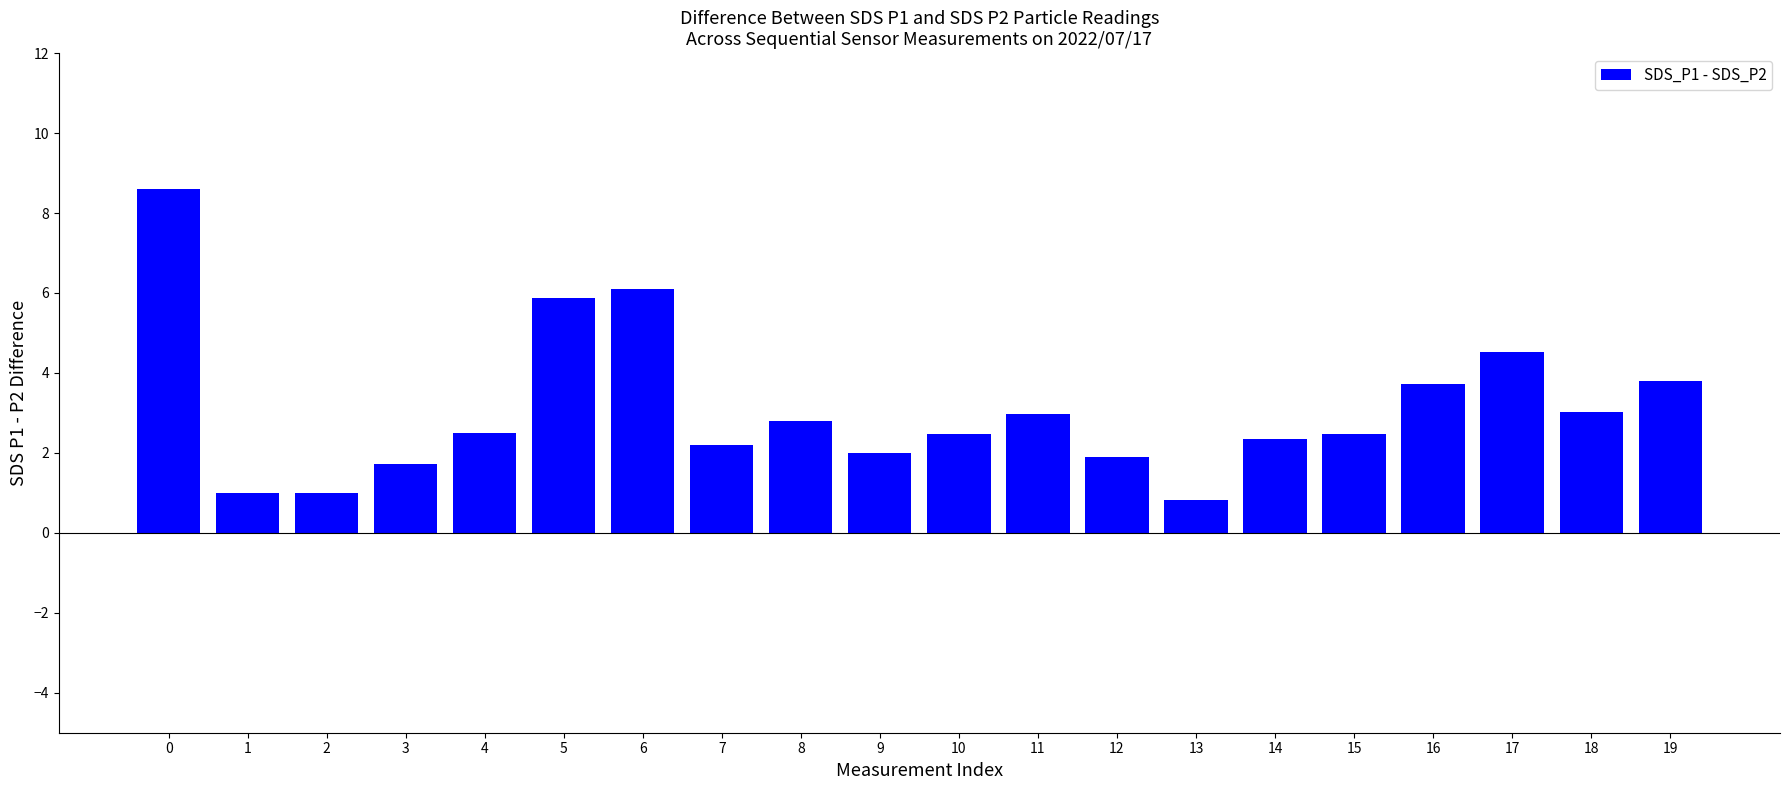

Reading right to left, extract all data points from this chart.

19=3.8	18=3.0	17=4.5	16=3.7	15=2.5	14=2.4	13=0.8	12=1.9	11=3.0	10=2.5	9=2.0	8=2.8	7=2.2	6=6.1	5=5.9	4=2.5	3=1.7	2=1.0	1=1.0	0=8.6